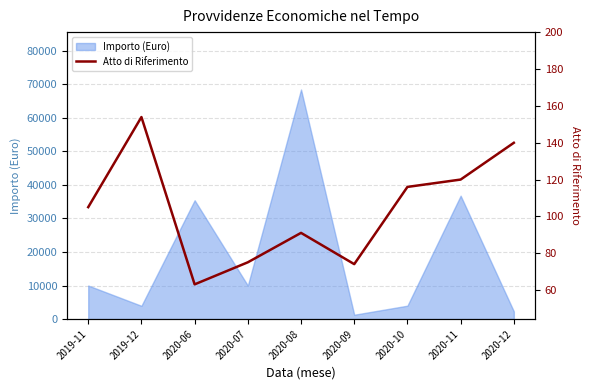

Reading left to right, what are all the values shown in this chart?

2019-11=105	2019-12=154	2020-06=63	2020-07=75	2020-08=91	2020-09=74	2020-10=116	2020-11=120	2020-12=140